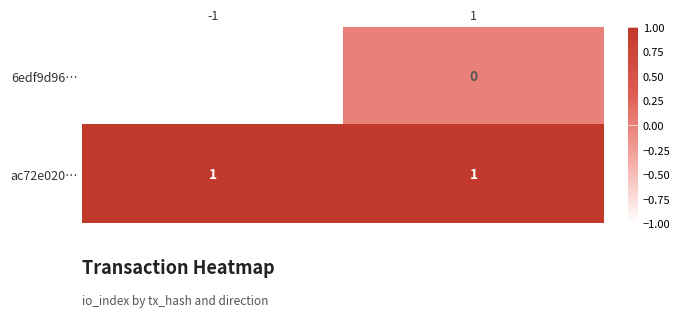

Reading right to left, list all the values displayed in this chart.

6edf9d96…: 1=0	-1=-1
ac72e020…: 1=1	-1=1